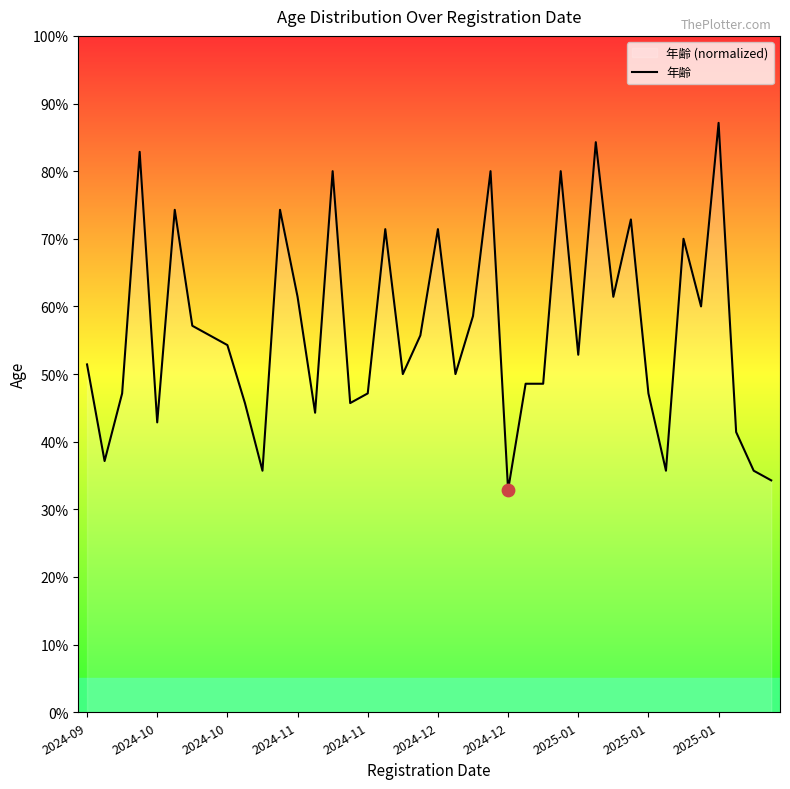

What is the change in value from 2024-10 to 2025-01?

+4.3